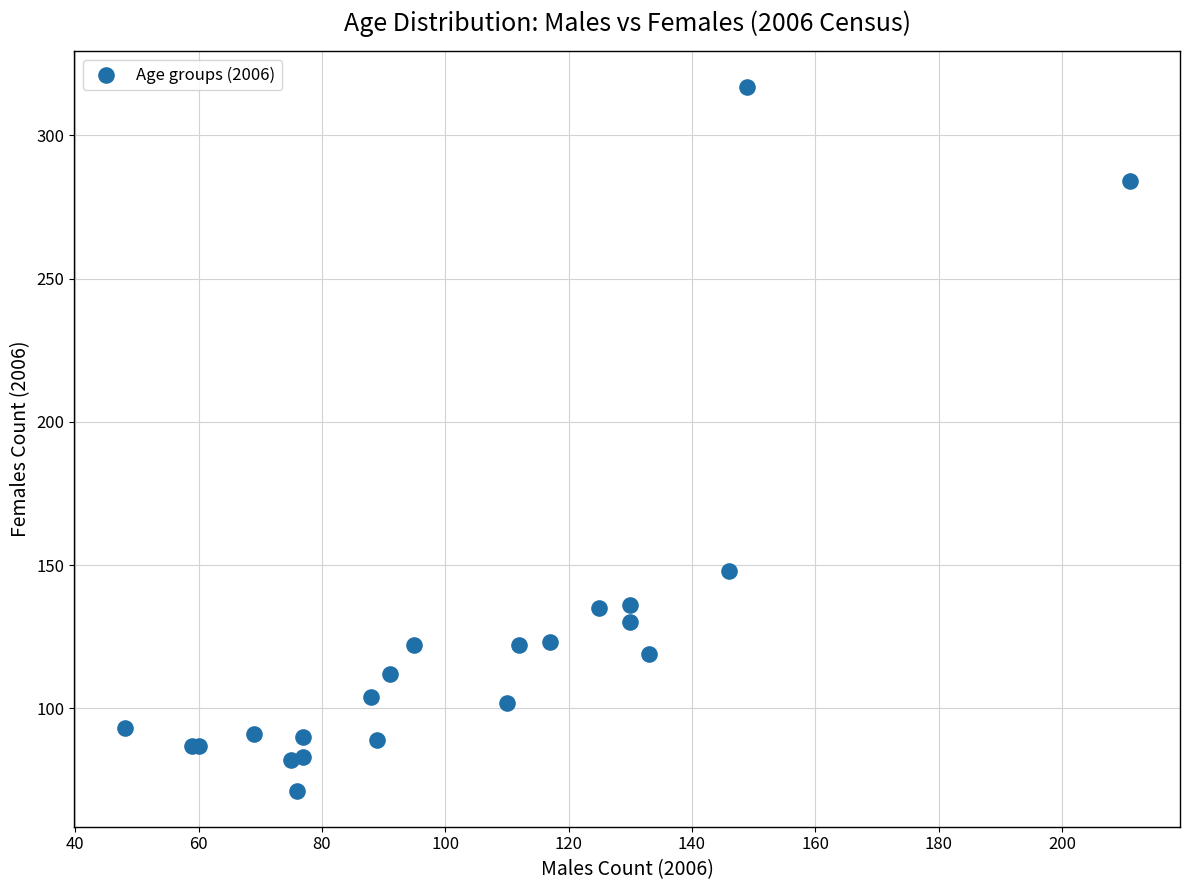

What Y value in the scatter plot is closest to 194?

148